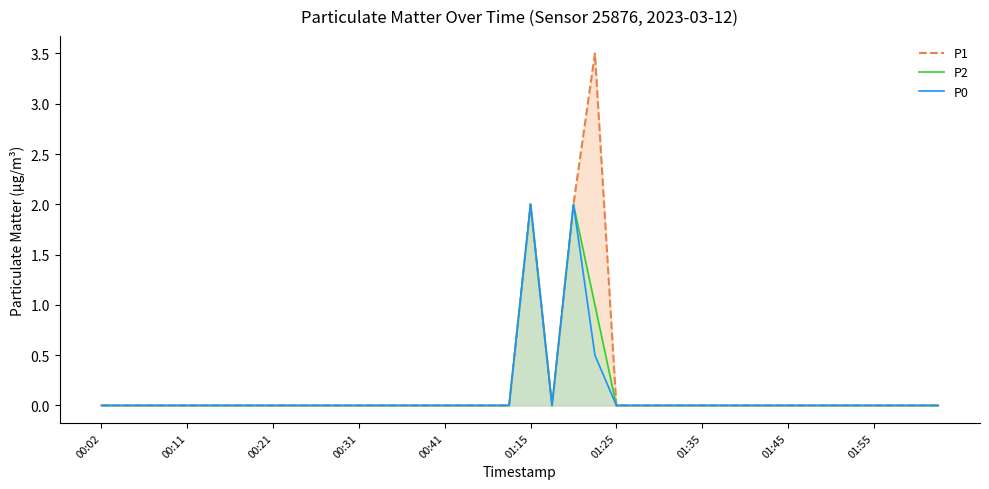

What are all the series names shown in the legend?

P1, P2, P0